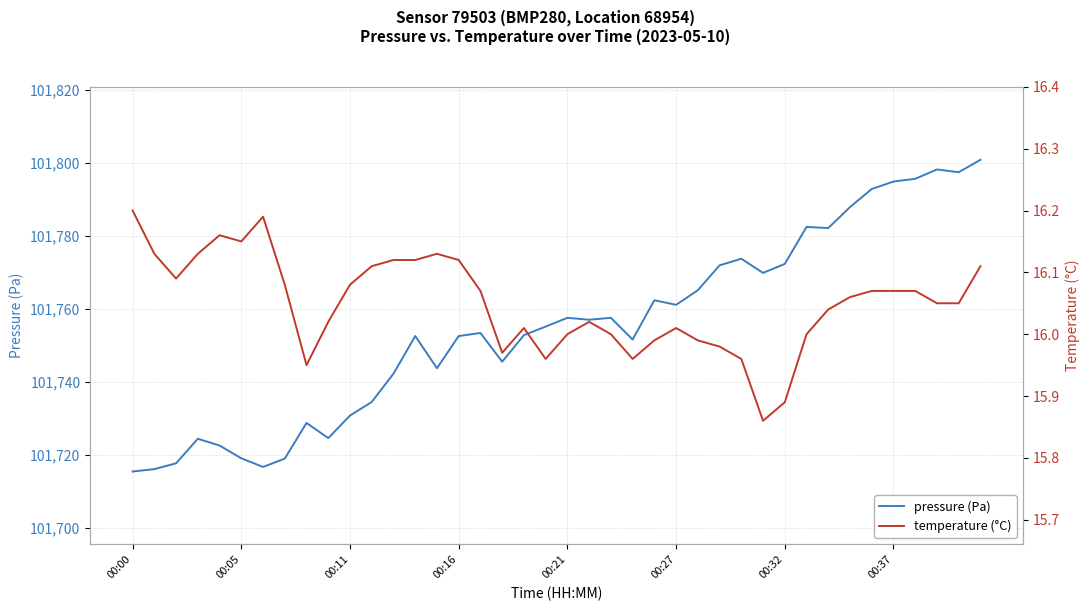

How many lines are shown in the chart?

2